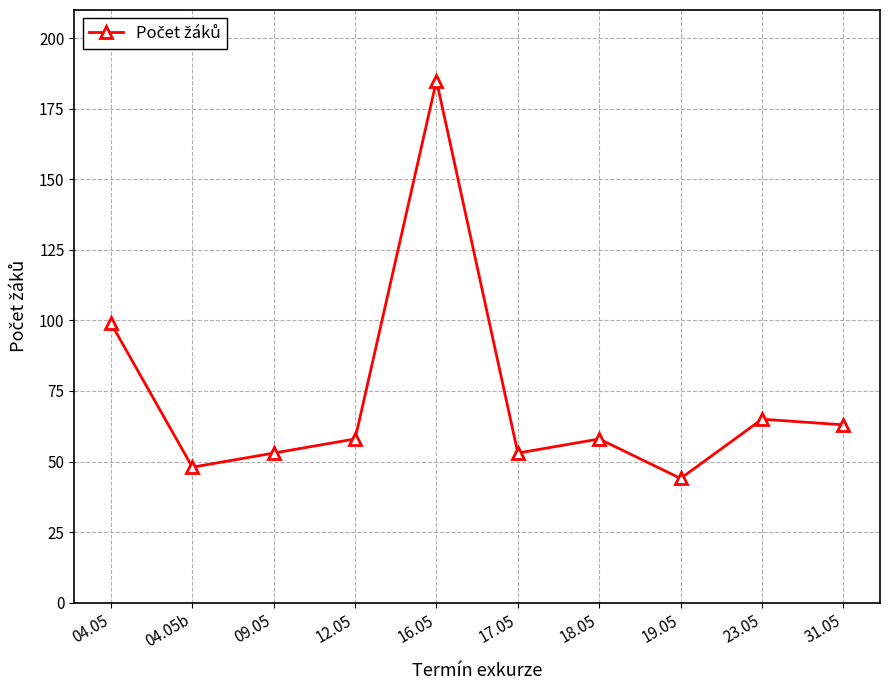

What is the sum of all values?

726